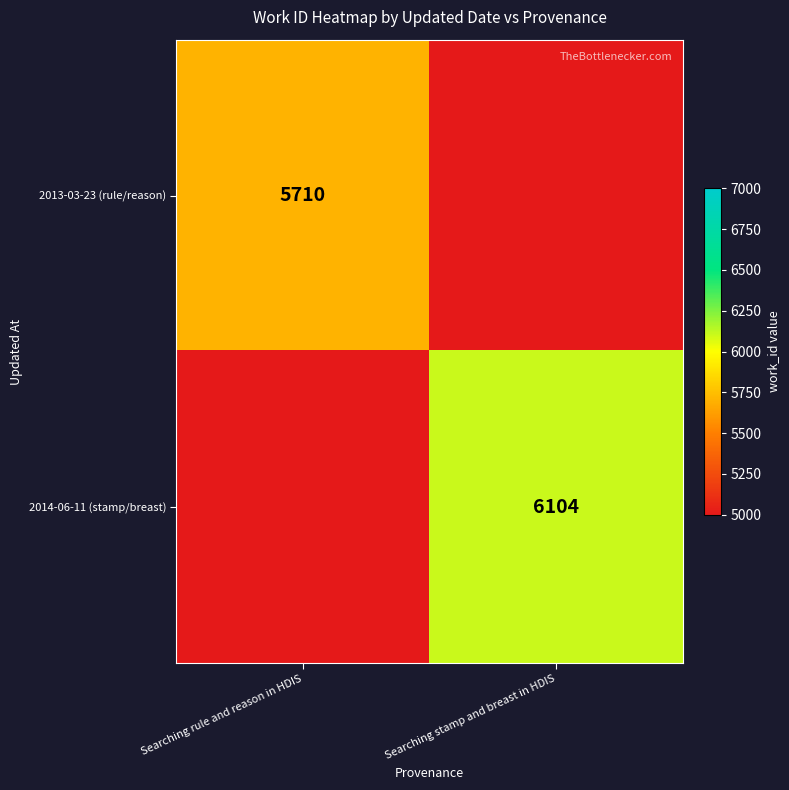

Is it true that 2014-06-11 (stamp/breast) equals 6104 at Searching stamp and breast in HDIS?

True